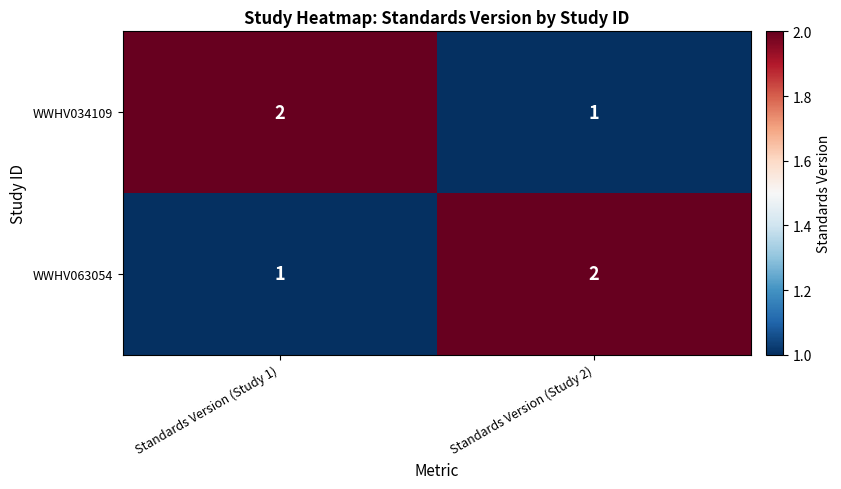

How many series are shown in this chart?

2